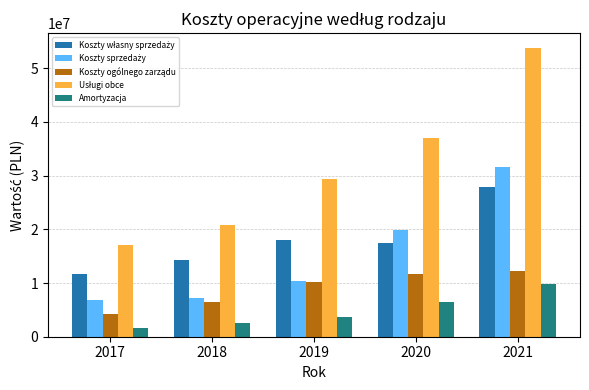

What is the total value across all series at 2017?

41707788